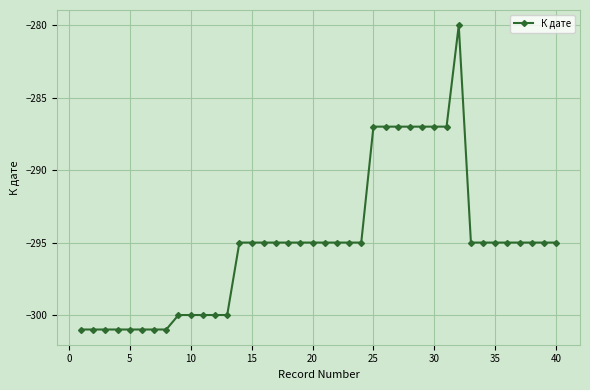

What is the average value?

-295